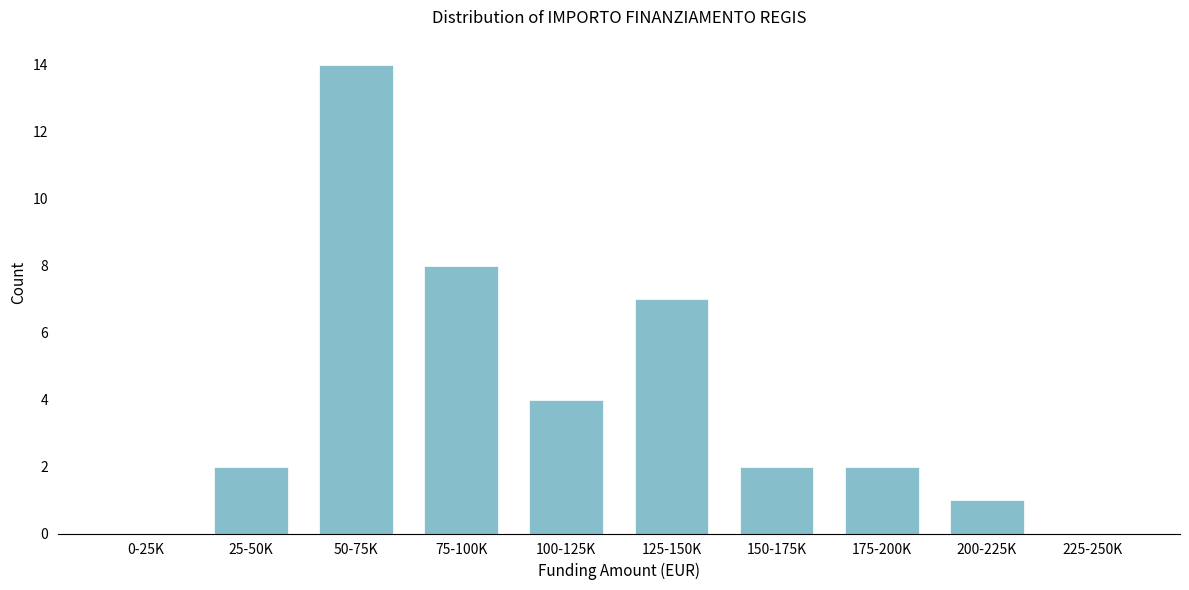

Reading left to right, list all the values displayed in this chart.

0-25K=0	25-50K=2	50-75K=14	75-100K=8	100-125K=4	125-150K=7	150-175K=2	175-200K=2	200-225K=1	225-250K=0